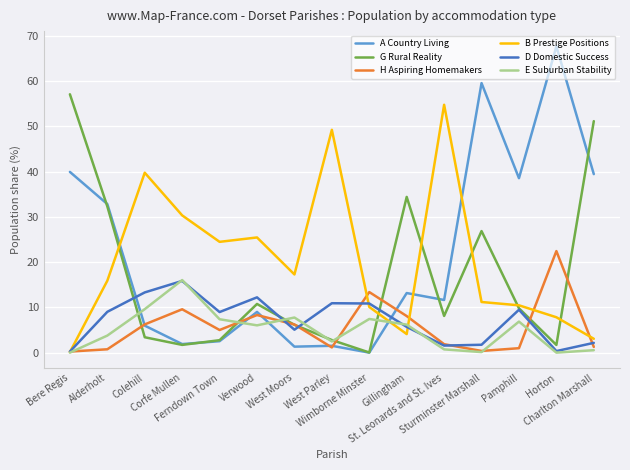

What is the difference between the second highest and second lowest values in the A Country Living series?

58.3